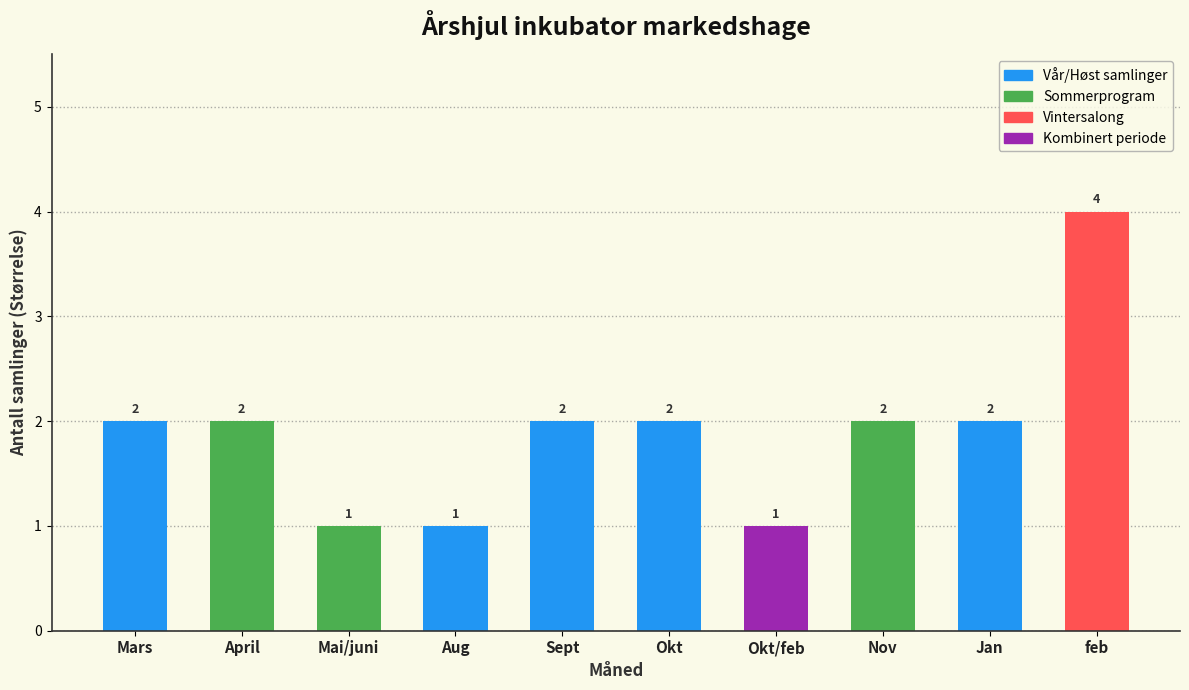

What is the average value?

2